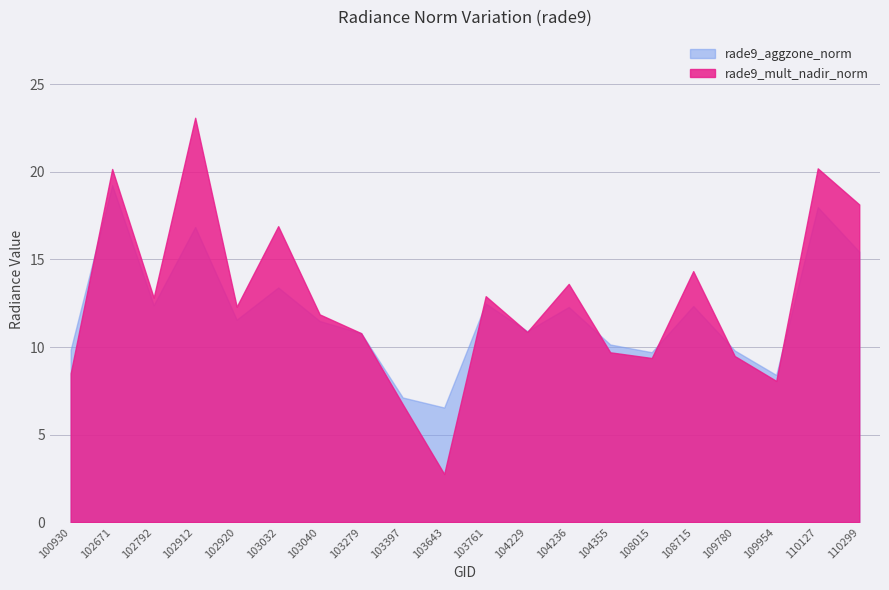

Does the chart have visible grid lines?

Yes